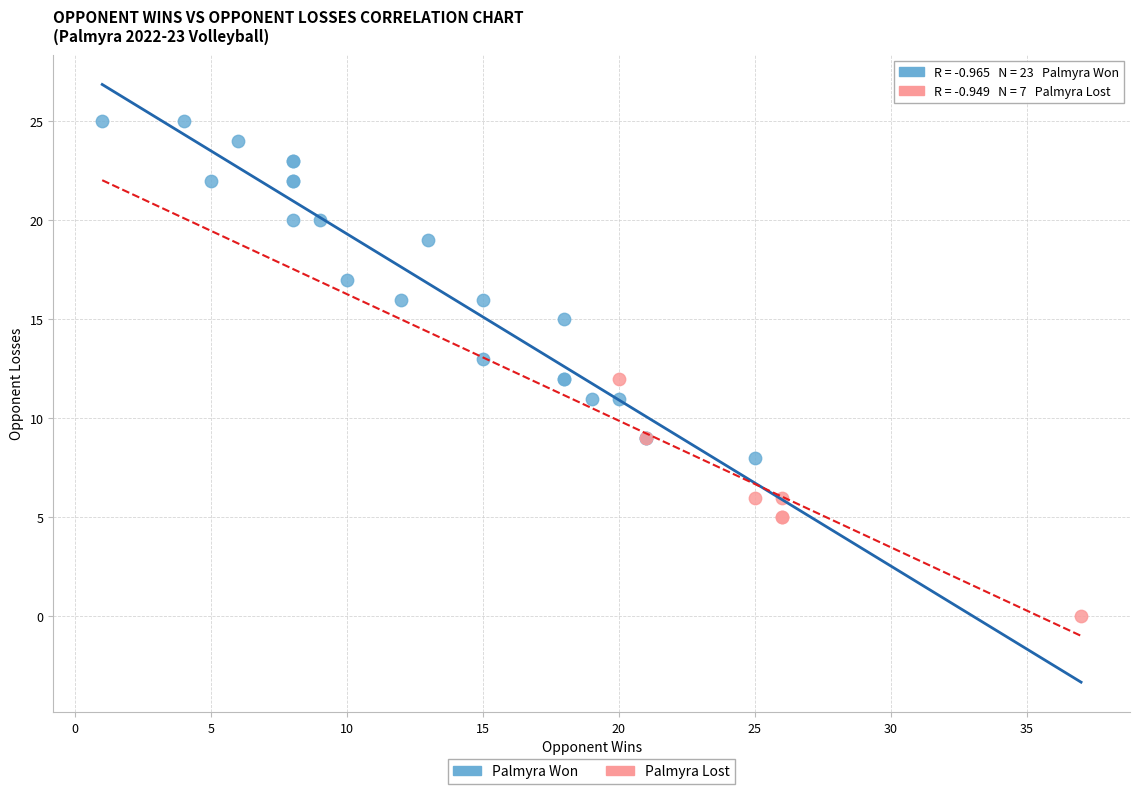

Which series contains the lowest Y value?

Palmyra Lost